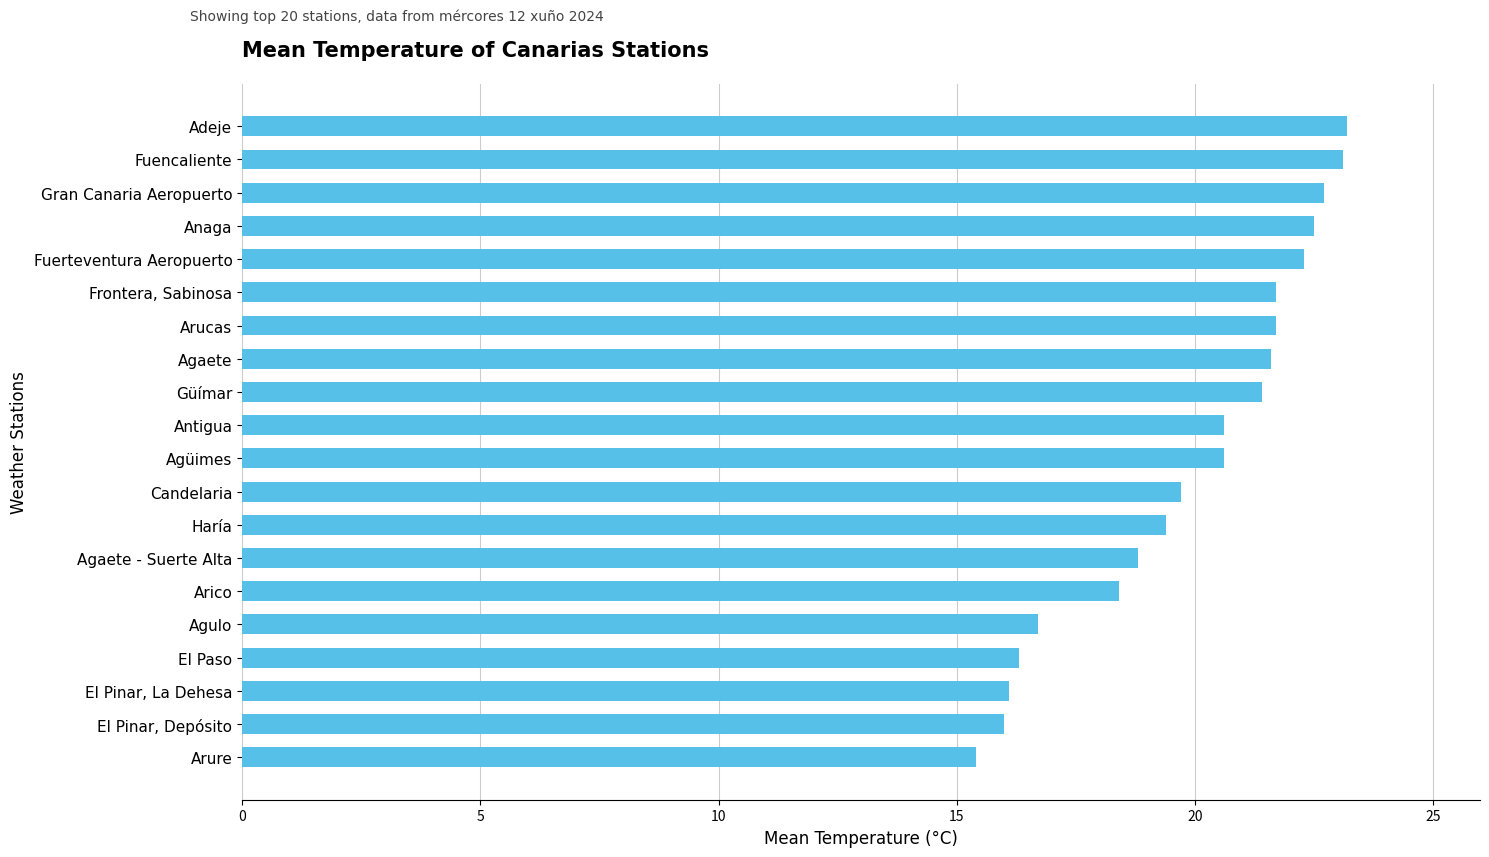

What is the approximate value at Arucas?

21.7